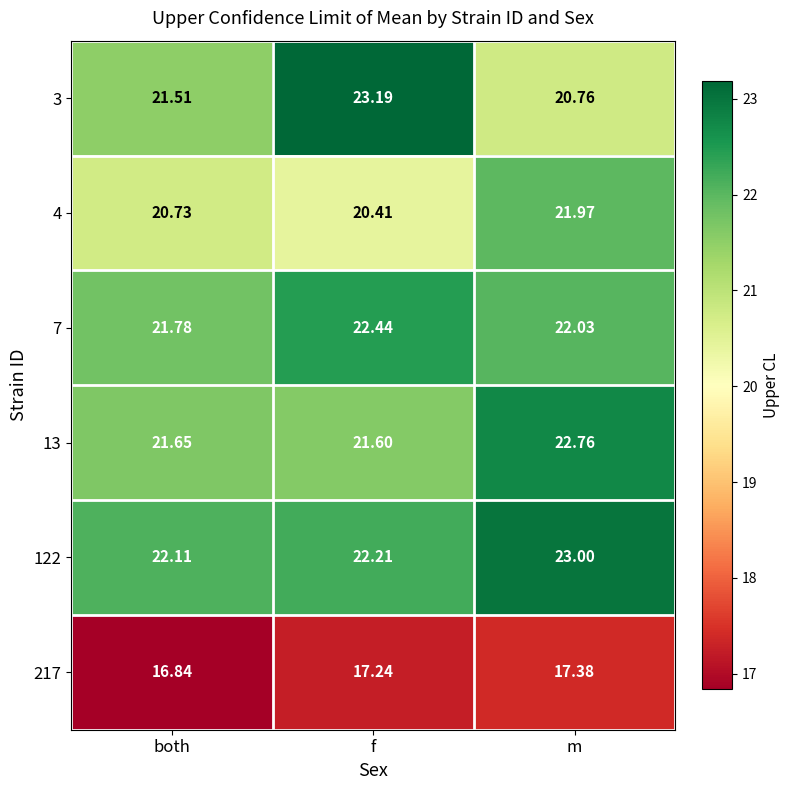

Which category has the lowest value across all series?

both